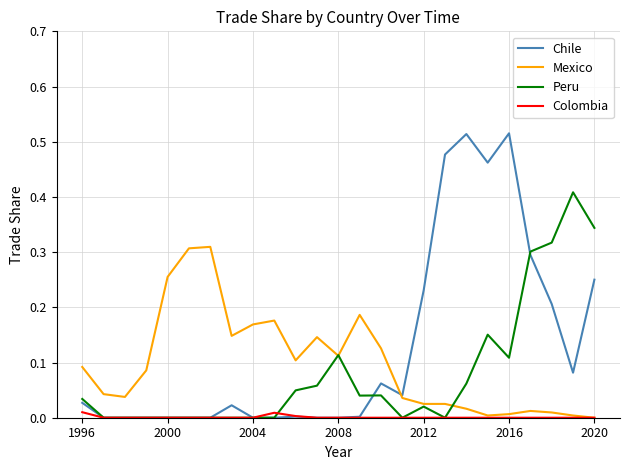

Which series has the largest range (max minus min)?

Chile